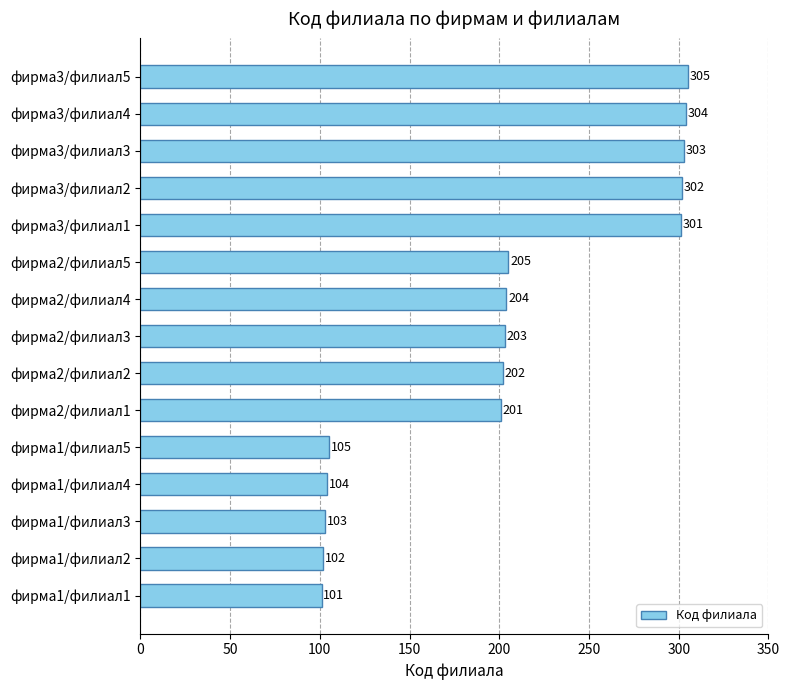

What is the maximum value shown in the chart?

305